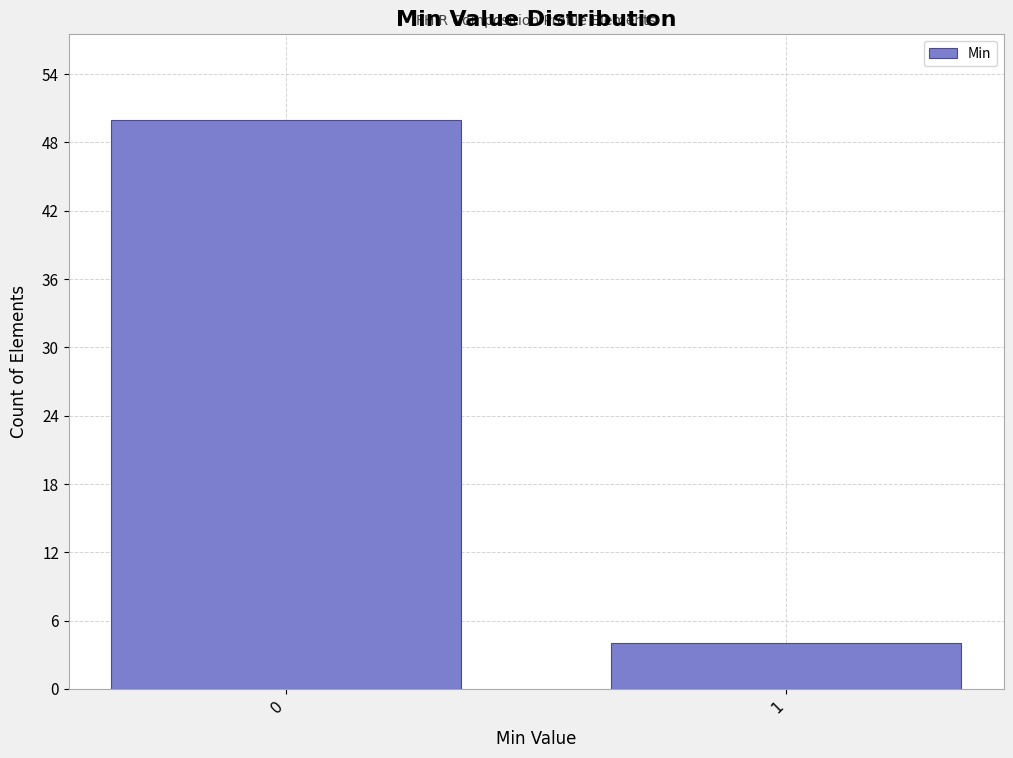

Reading left to right, what are all the values shown in this chart?

0=50	1=4